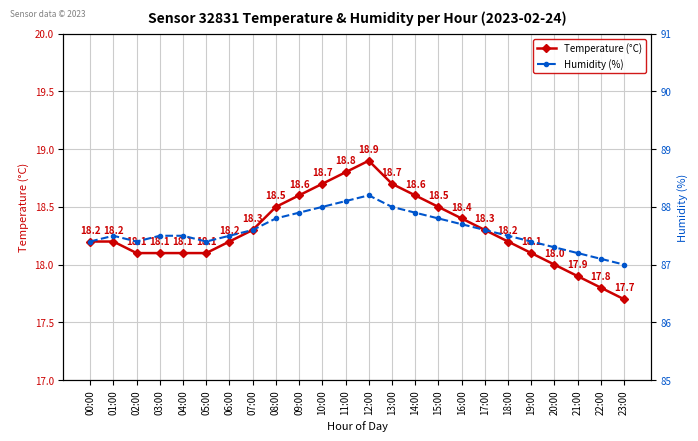

Between 11:00 and 19:00, which series saw the biggest shift?

Temperature (°C)